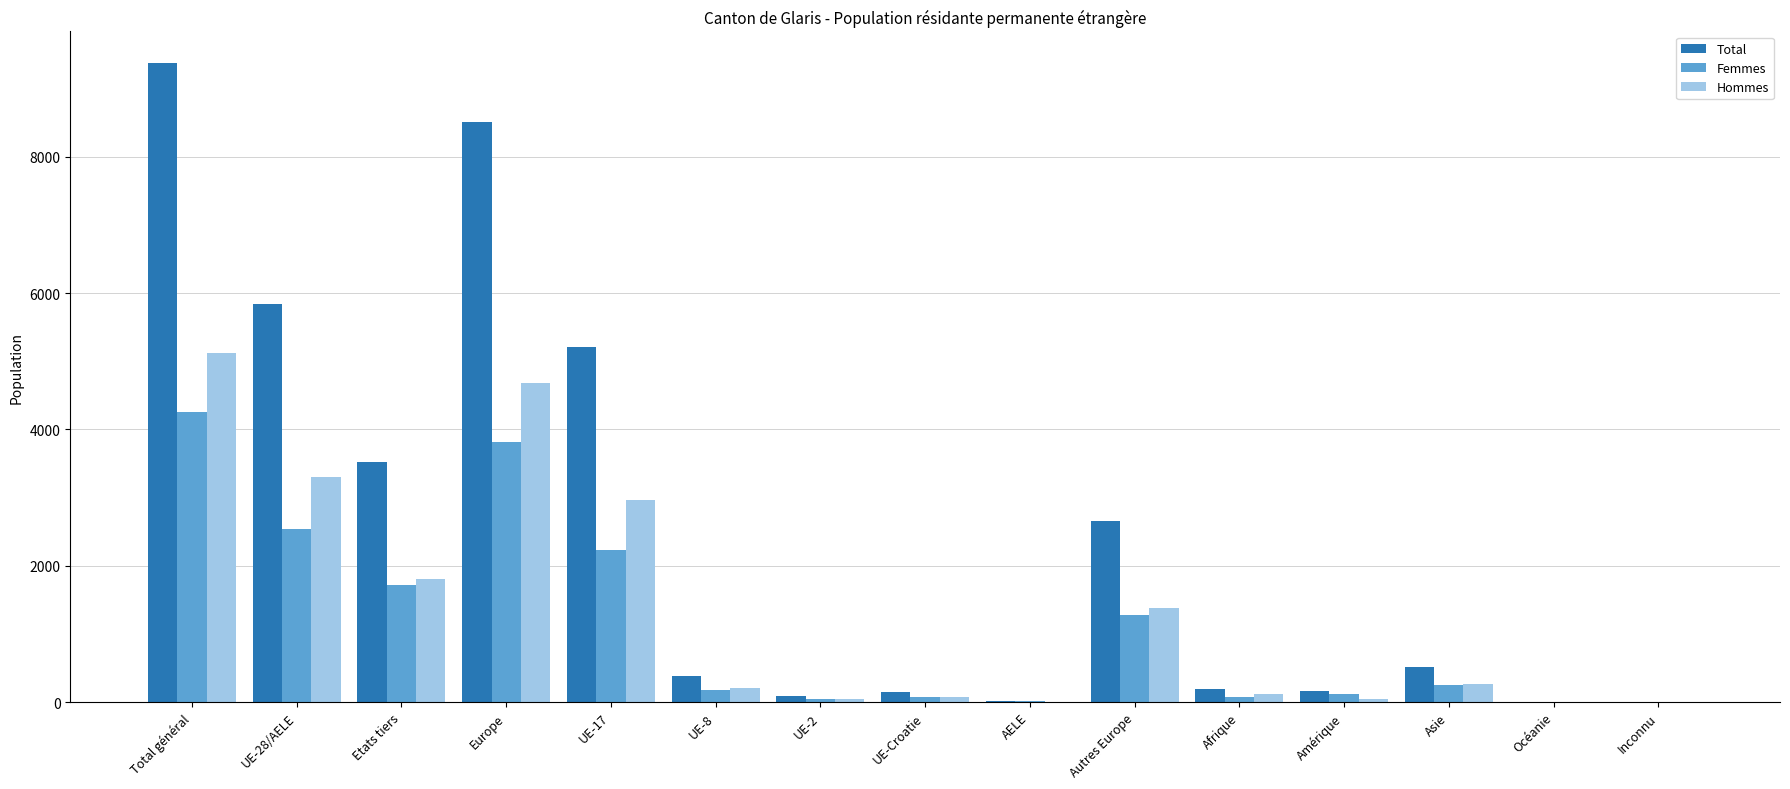

What is the greatest value displayed?

9371